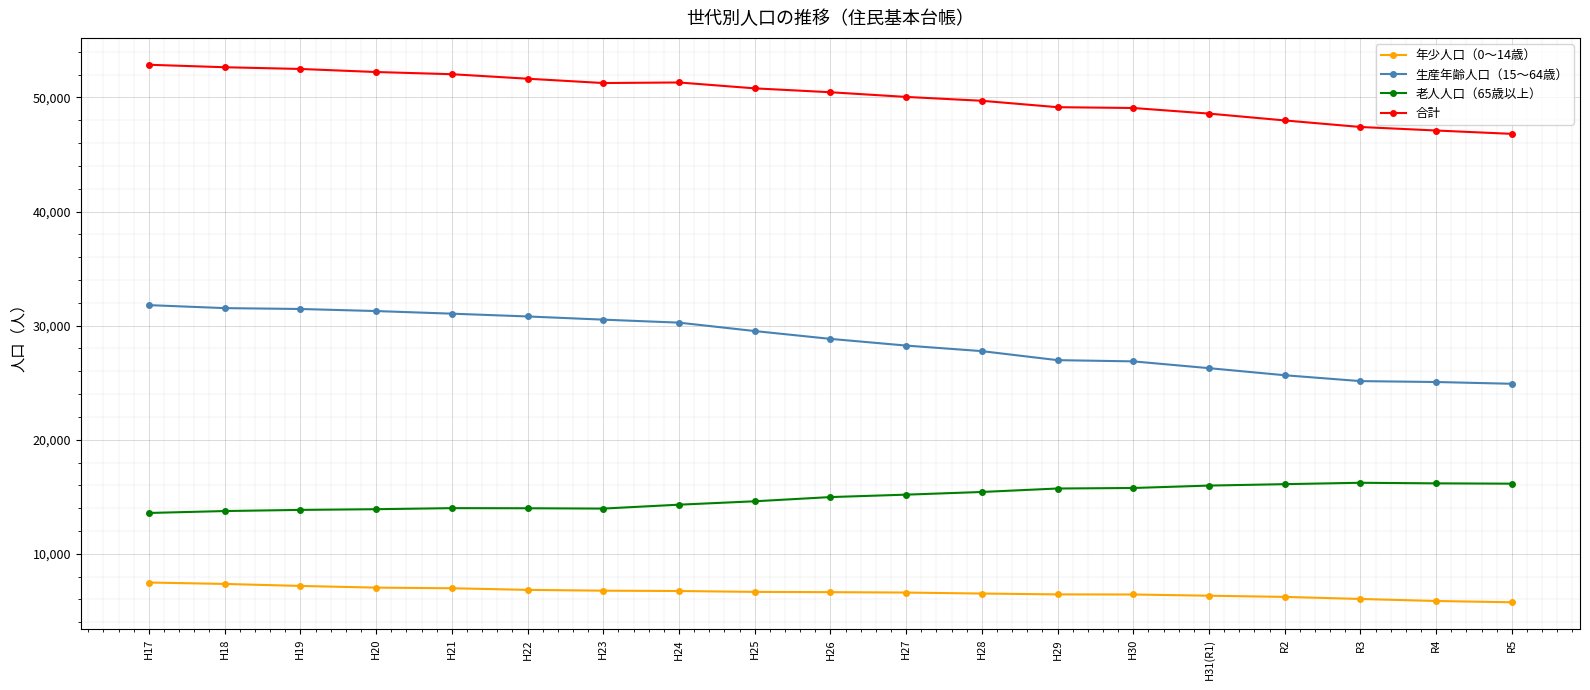

At how many categories does at least one series exceed 40616?

19